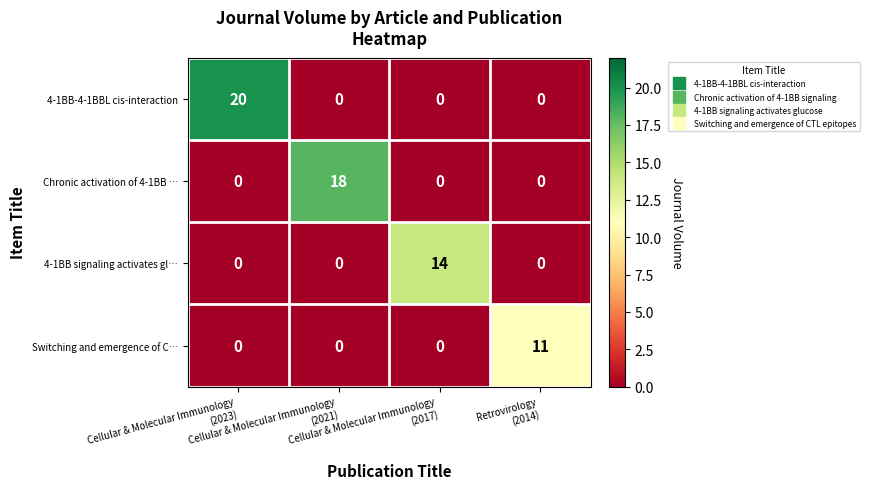

Which series has the widest spread of values?

4-1BB-4-1BBL cis-interaction